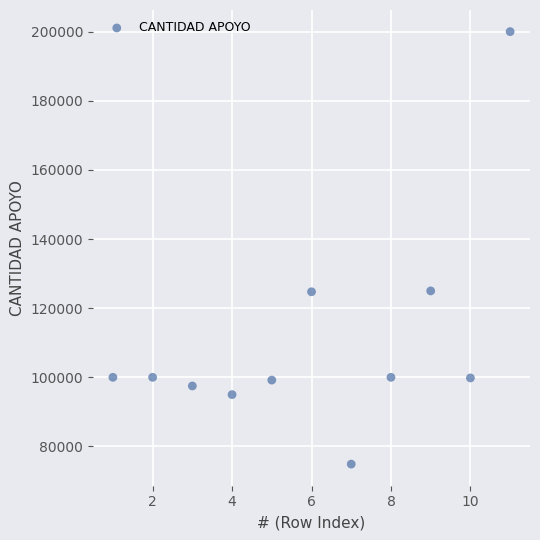

What is the average Y value?

110561